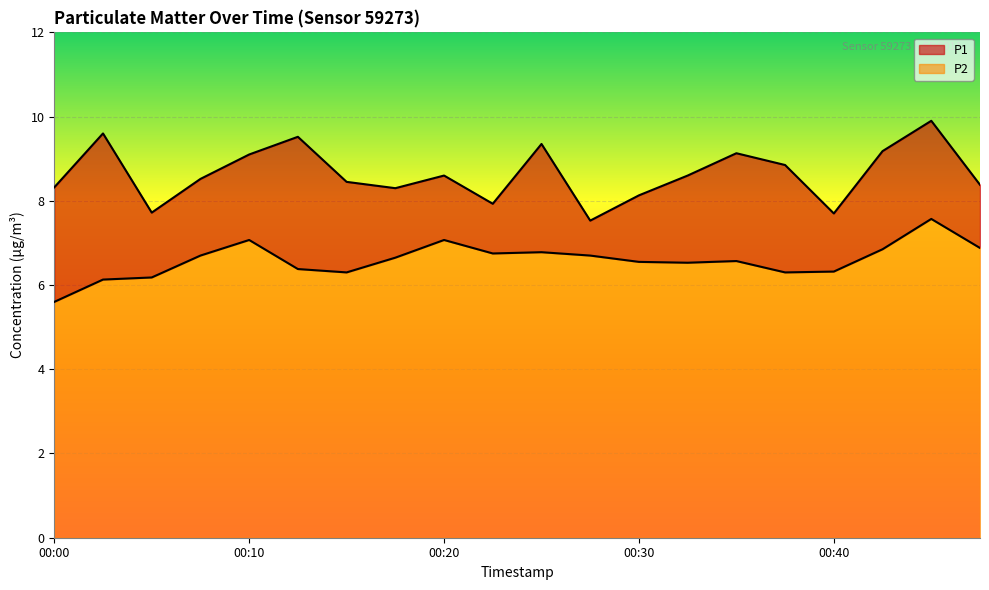

What is the maximum value shown in the chart?

9.9